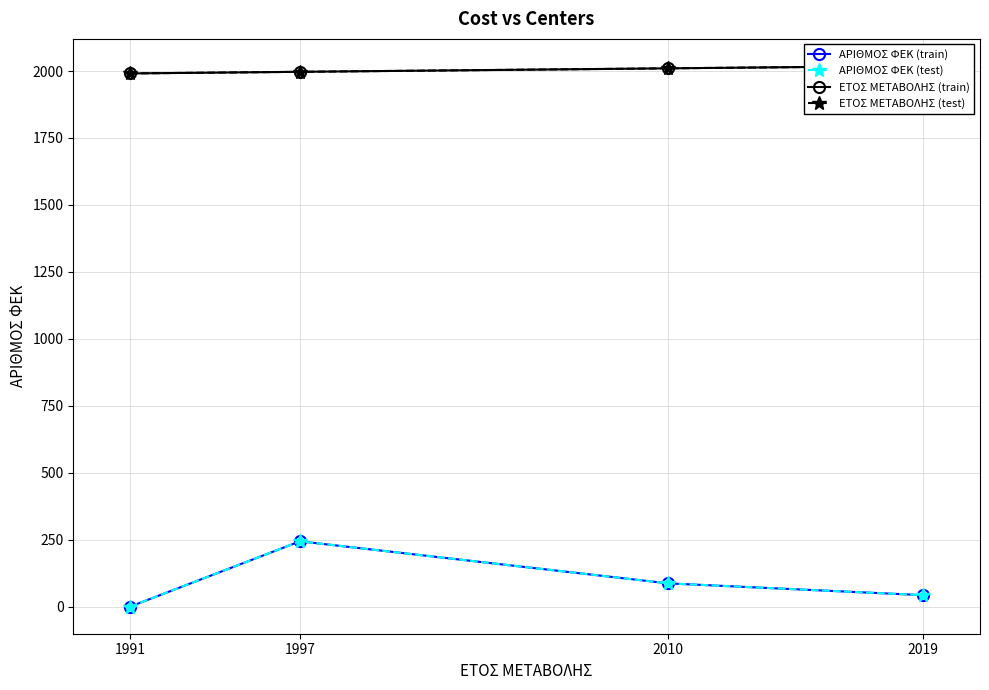

What is the spread (max minus min) of values at 2010?

1923